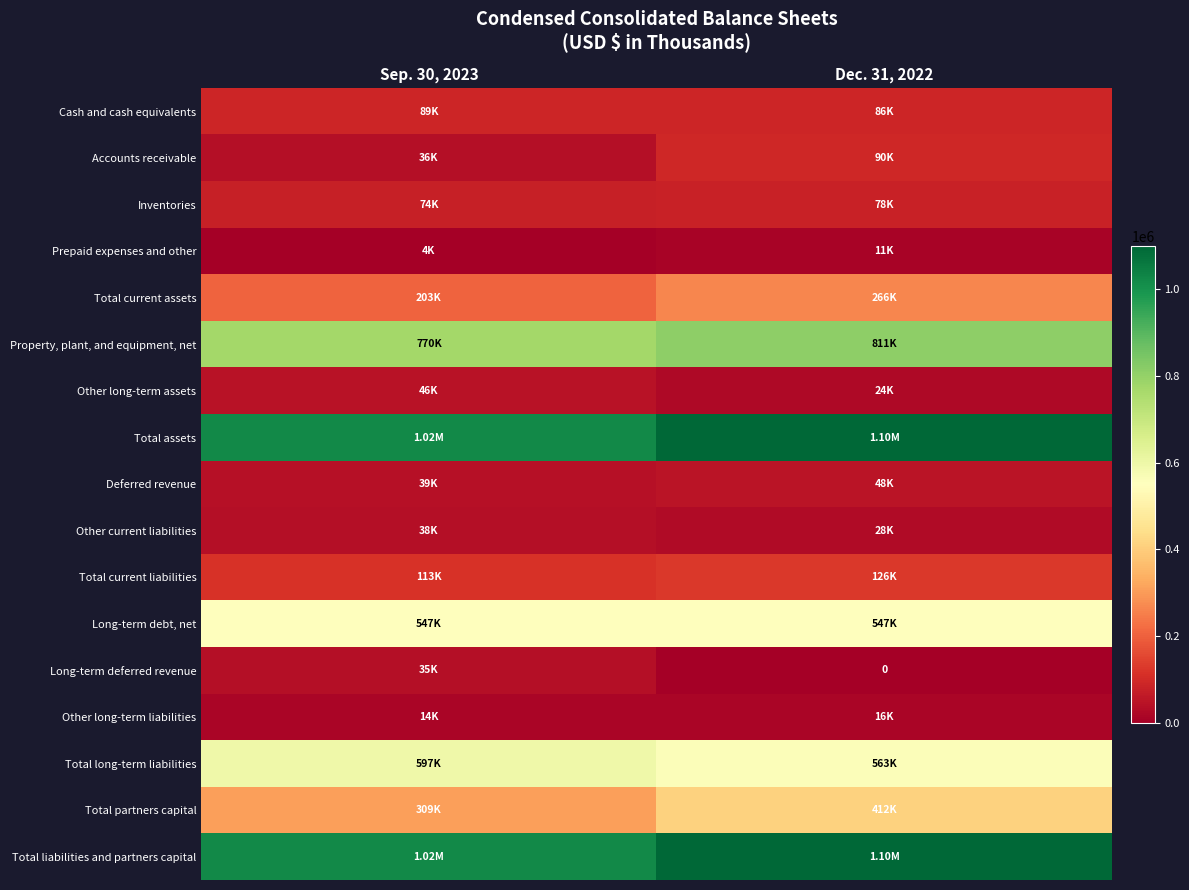

How many categories are shown in the chart?

2